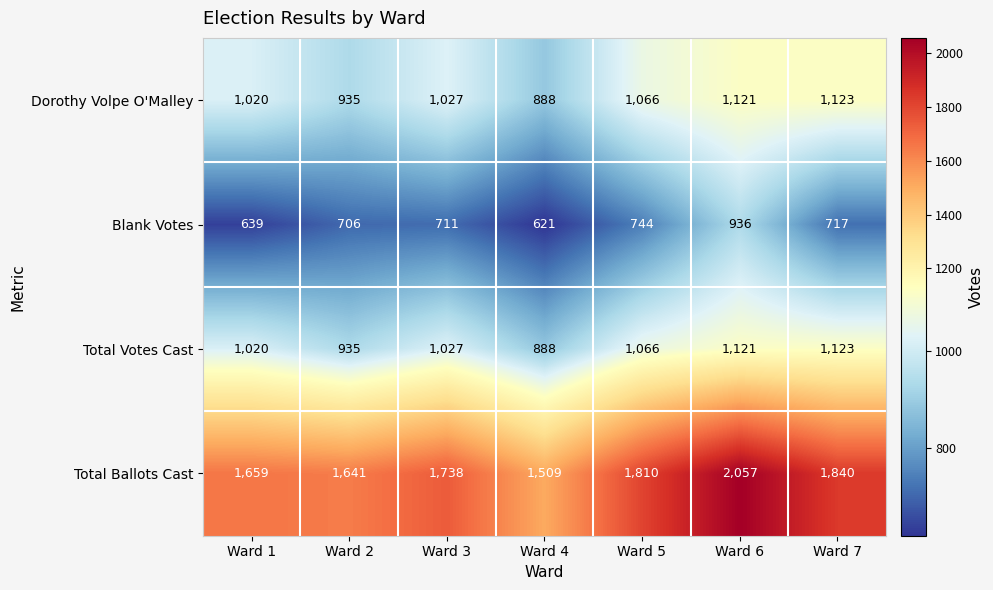

True or false: Total Votes Cast has a value of 613 at Ward 5.

False